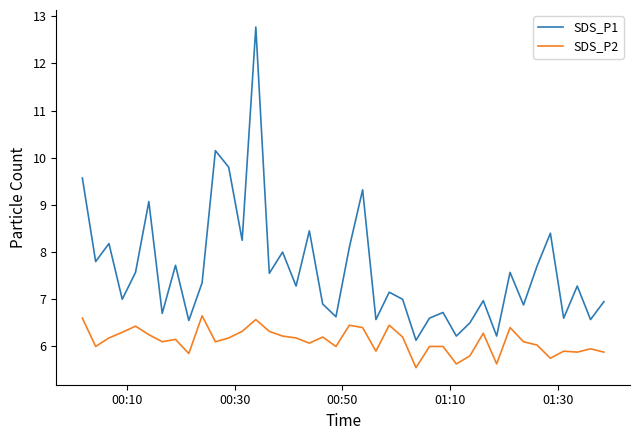

True or false: SDS_P1 and SDS_P2 intersect in this chart.

False